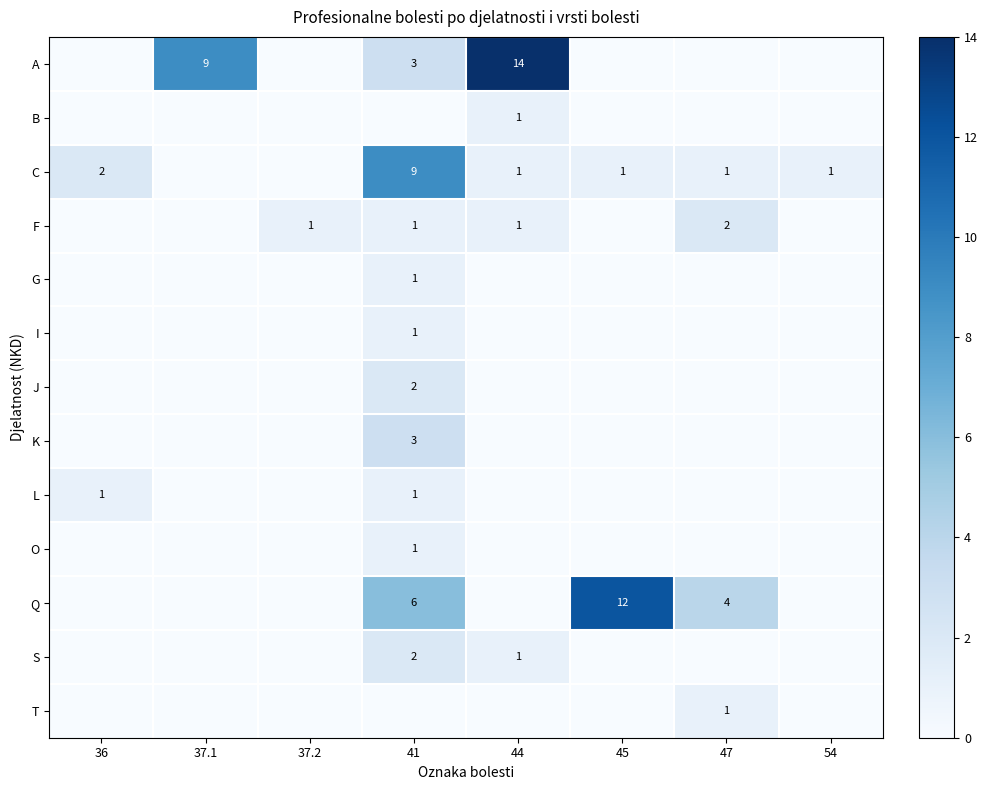

The value of C at 45 is 0. True or false?

False